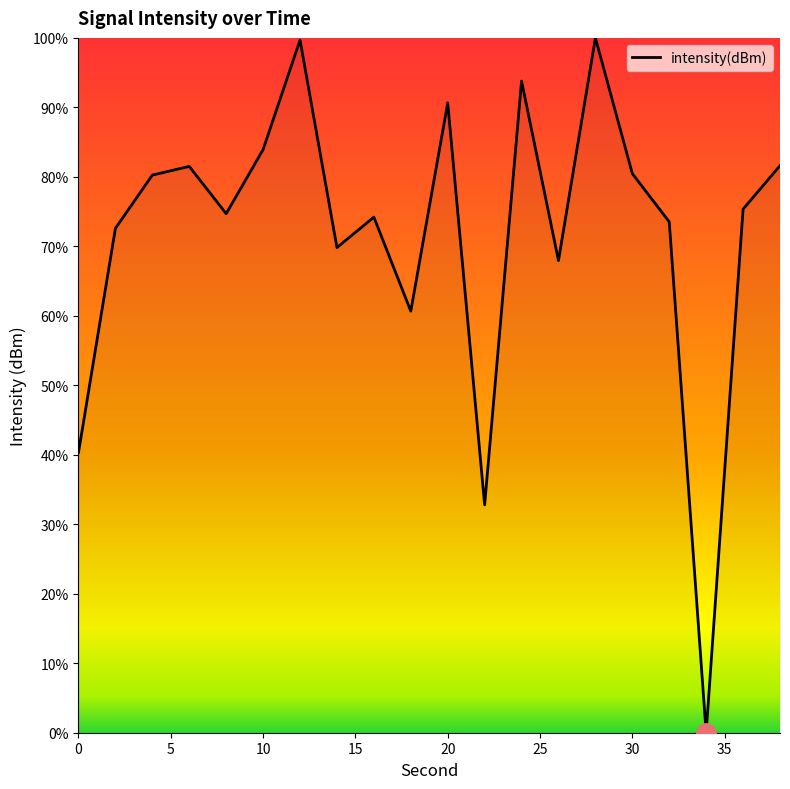

What is the greatest value displayed?

100.0